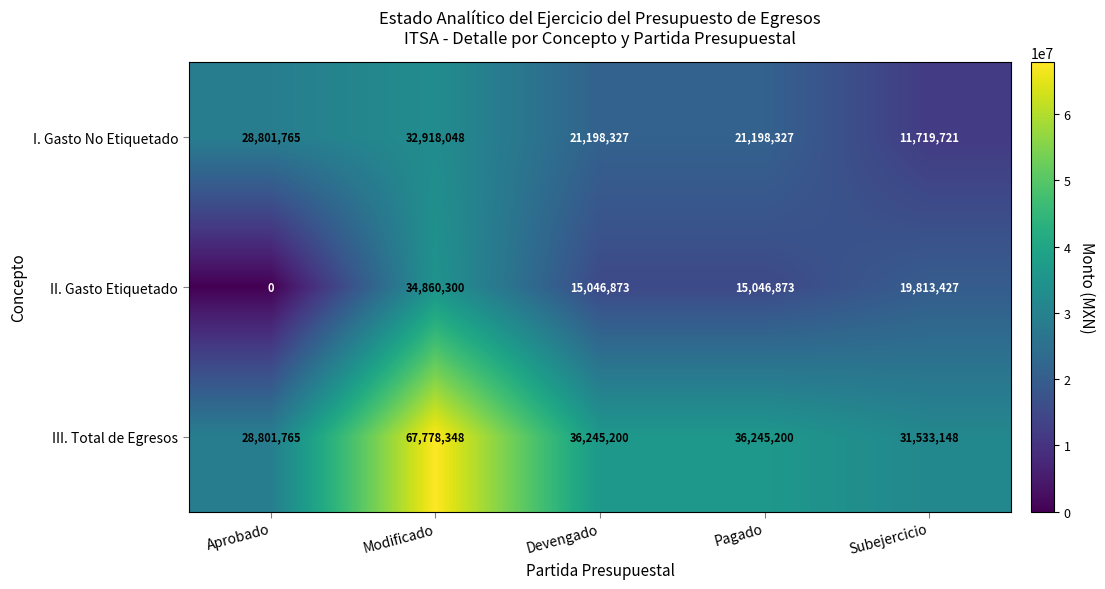

What is the difference between the maximum and second lowest values in the I. Gasto No Etiquetado series?

11719721